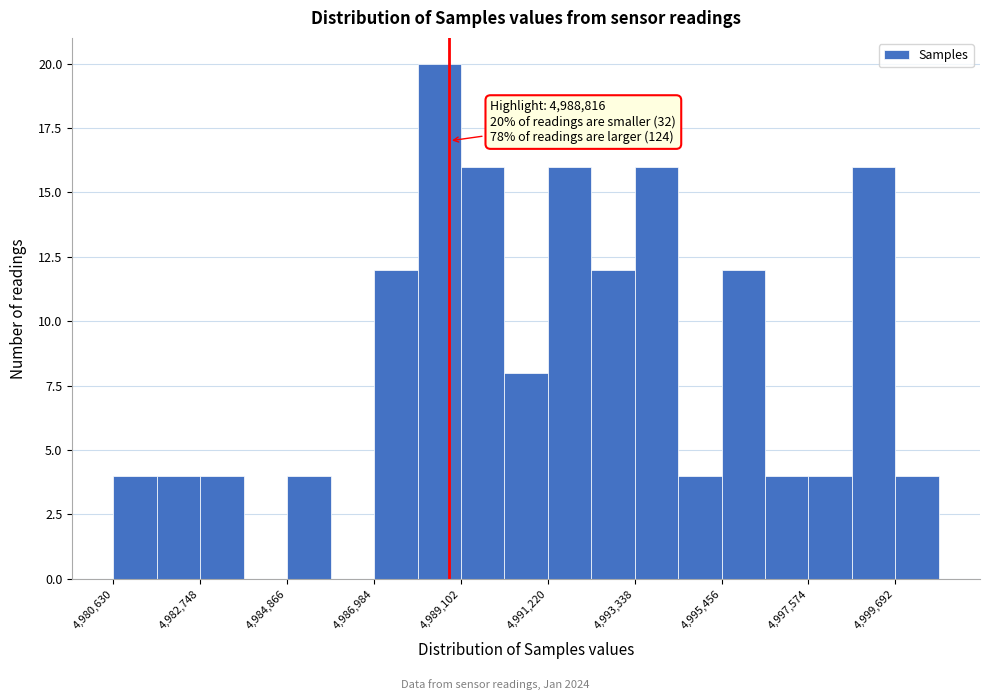

Read against the x-axis, roughly where is the centre of the tallest bar?

4988500